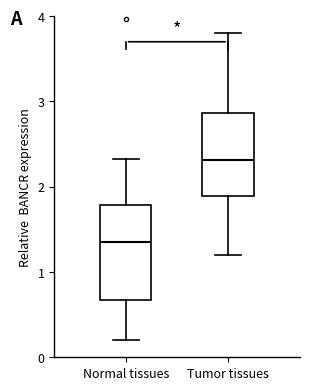

Comparing the boxes themselves (not the whiskers), which one is the tallest?

Normal tissues